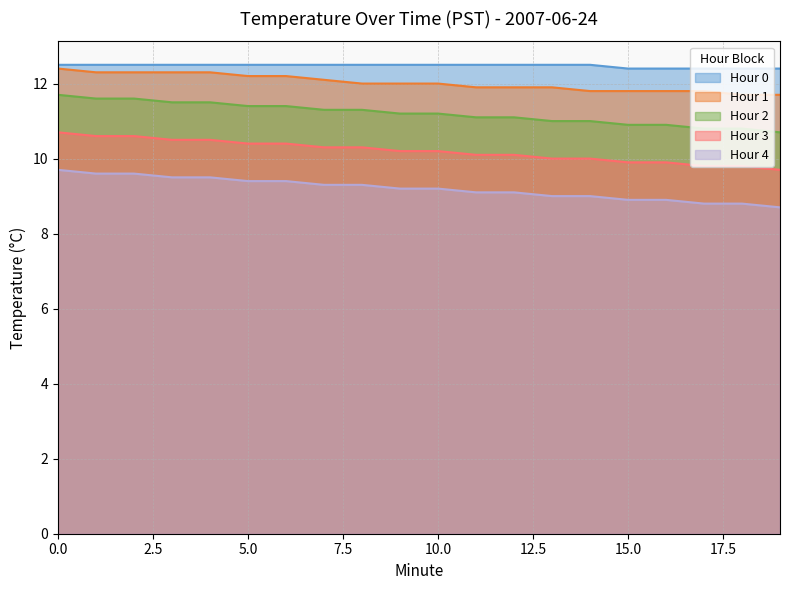

True or false: Hour 0 and Hour 3 intersect in this chart.

False